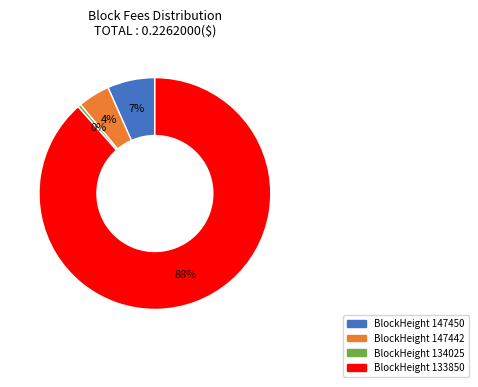

How many slices are in this pie chart?

4